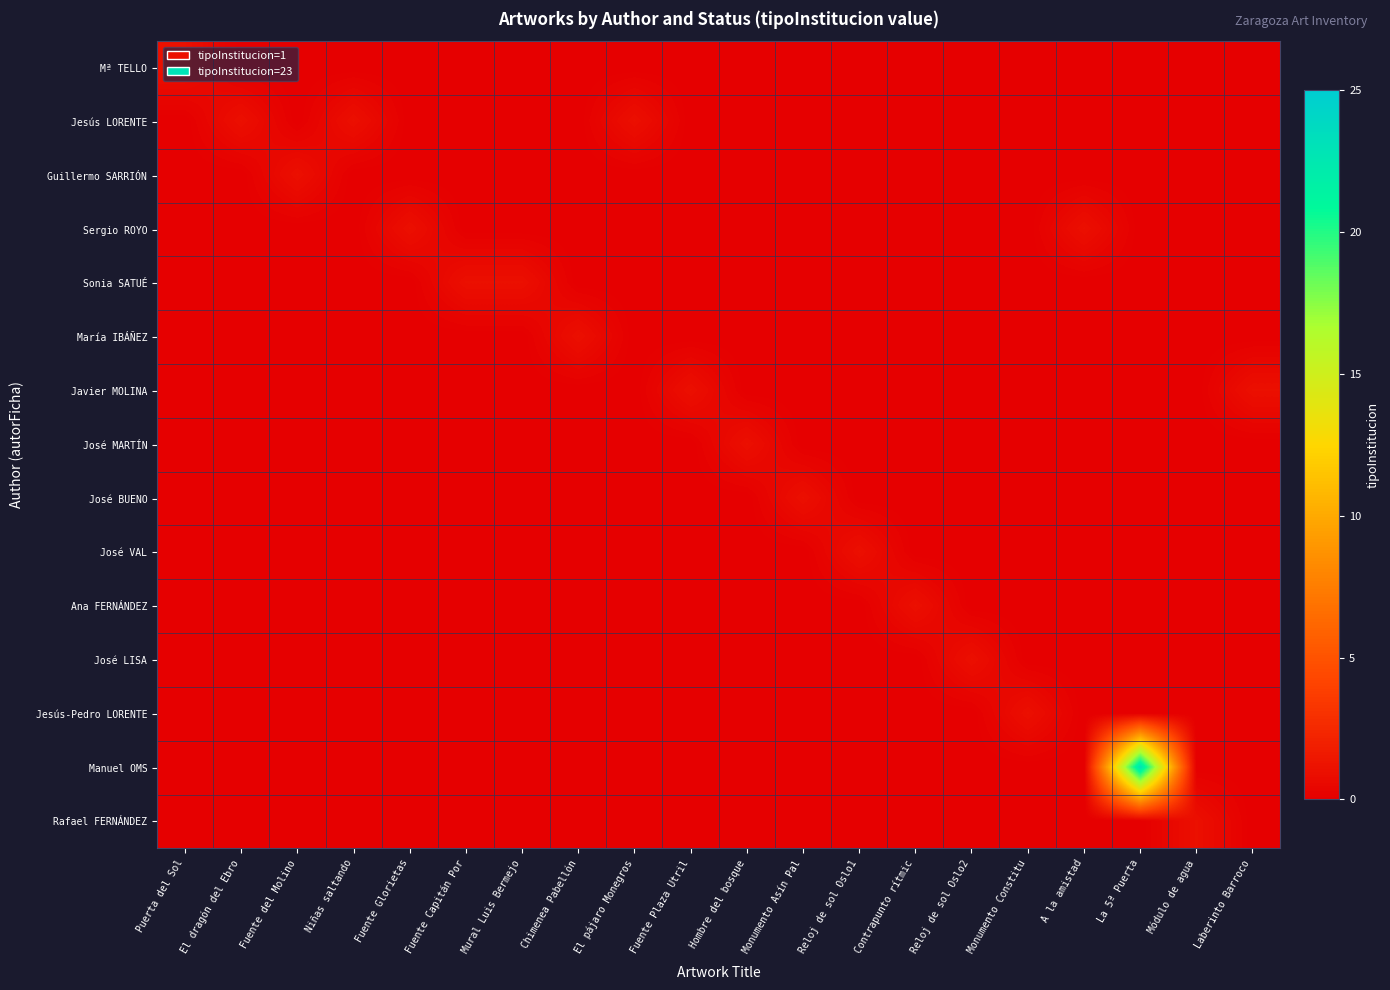

What is the difference between the highest and lowest values at El dragón del Ebro?

1